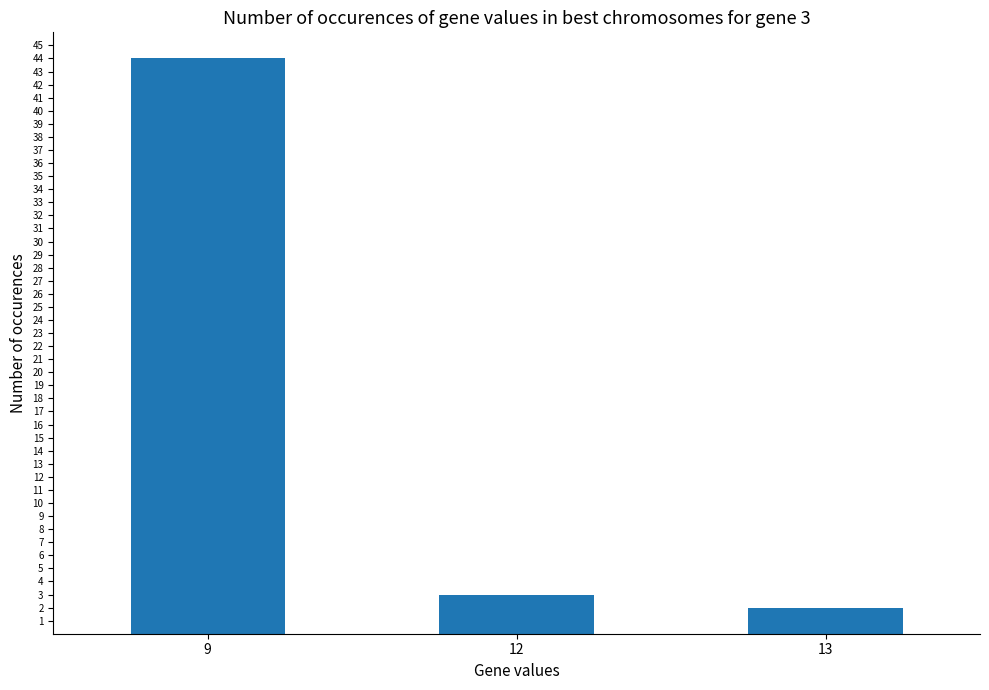

Is it true that the value at 9 is 44?

True